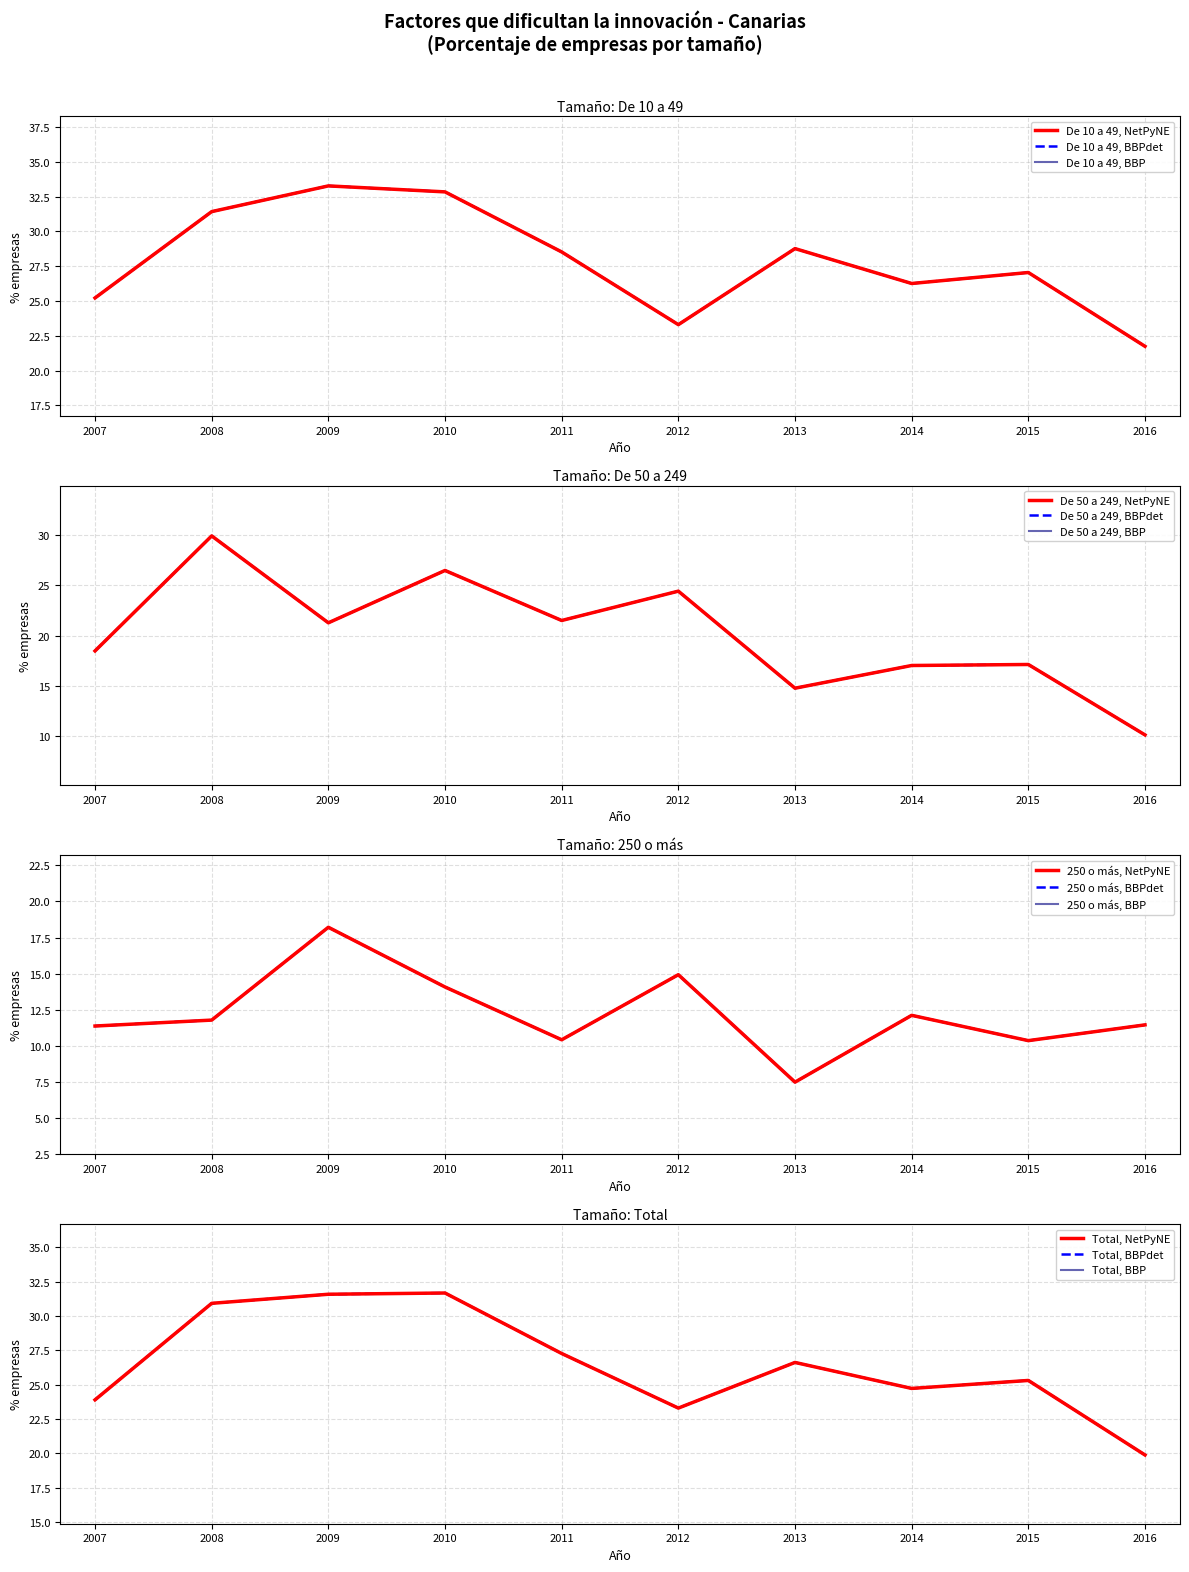

What is the difference between the maximum and minimum values in the De 50 a 249 series?

19.8